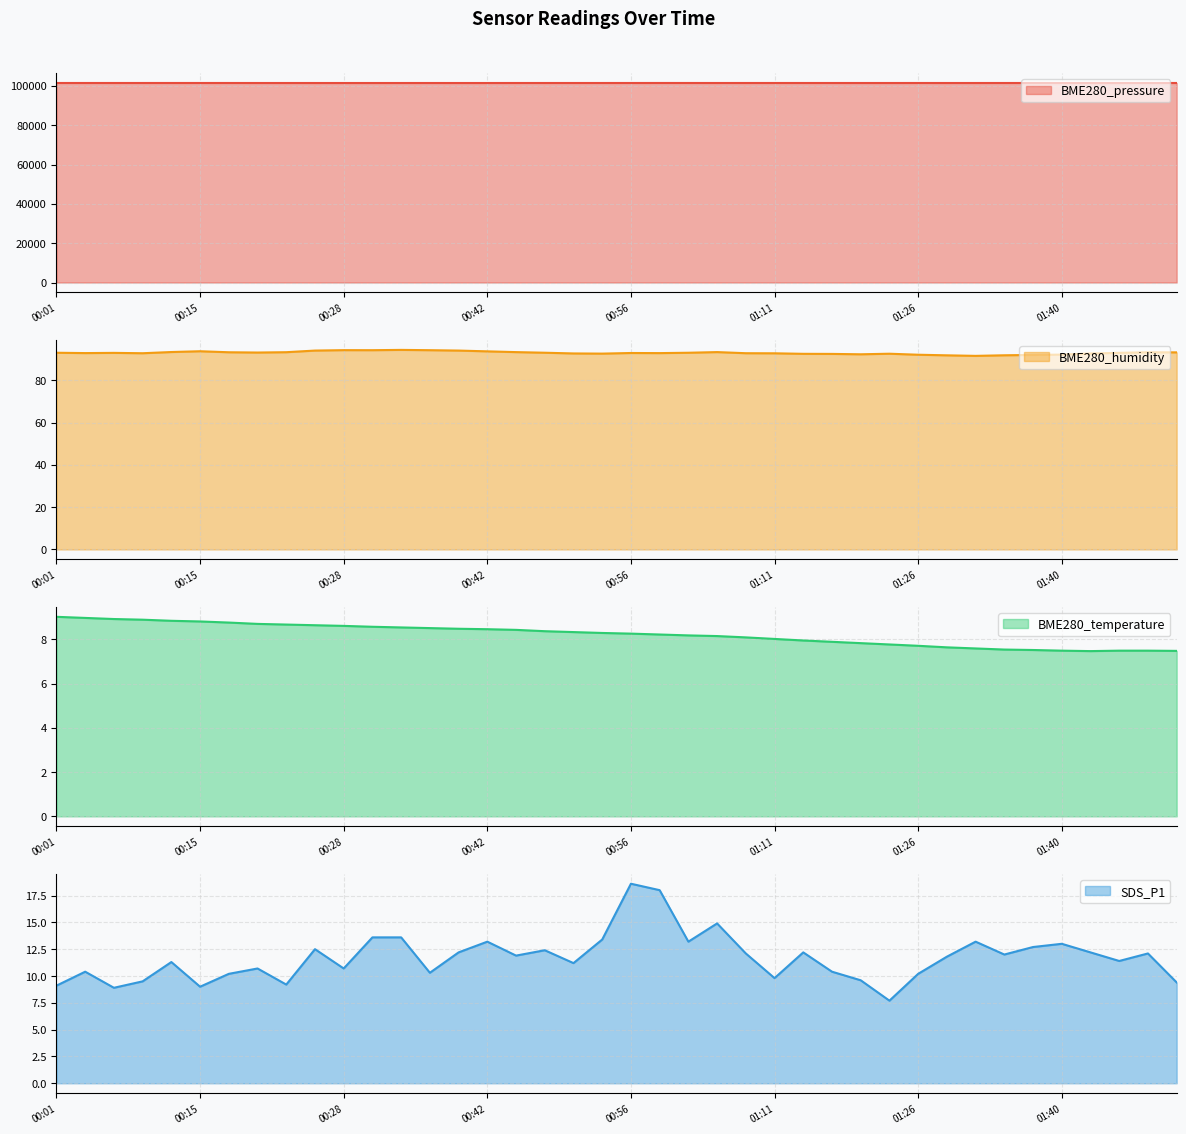

Where is BME280_humidity nearest to the value 93?

00:56